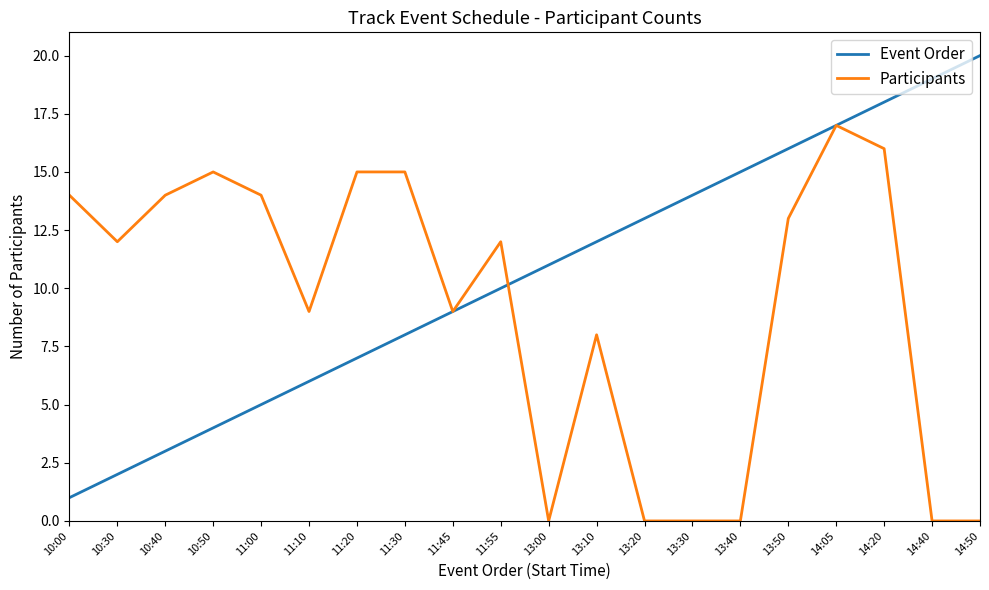

List the labels in order of Event Order value, smallest first.

10:00, 10:30, 10:40, 10:50, 11:00, 11:10, 11:20, 11:30, 11:45, 11:55, 13:00, 13:10, 13:20, 13:30, 13:40, 13:50, 14:05, 14:20, 14:40, 14:50